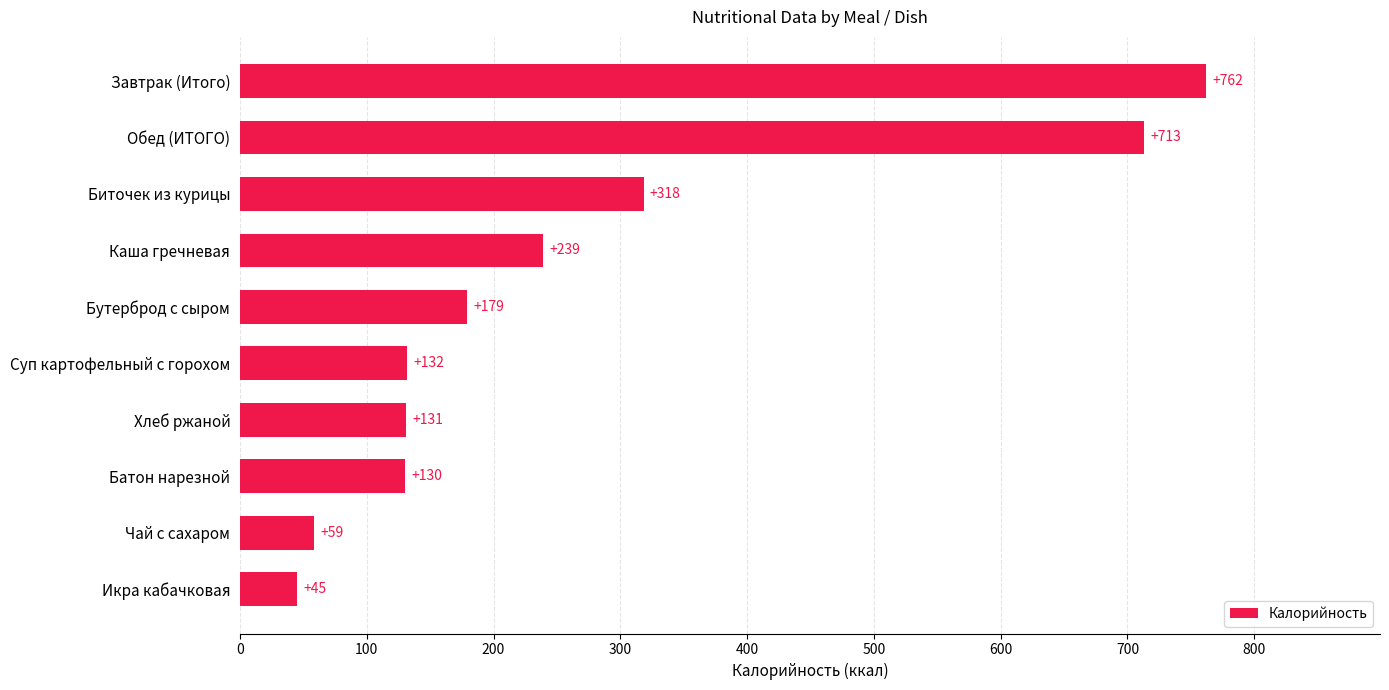

List the labels in order of value, smallest first.

Икра кабачковая, Чай с сахаром, Батон нарезной, Хлеб ржаной, Суп картофельный с горохом, Бутерброд с сыром, Каша гречневая, Биточек из курицы, Обед (ИТОГО), Завтрак (Итого)